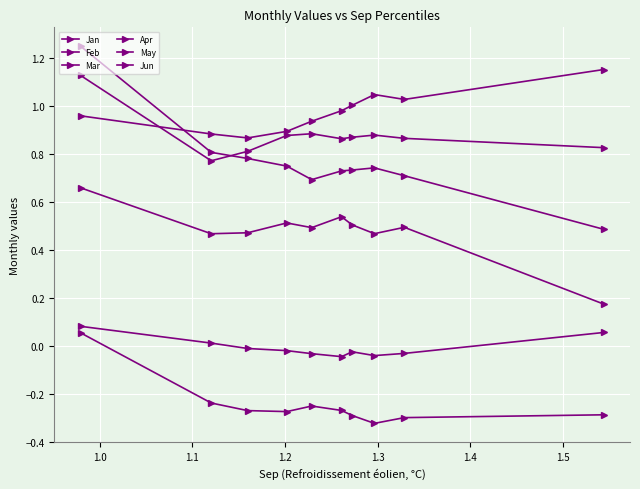

What is the maximum value for Apr?

1.2